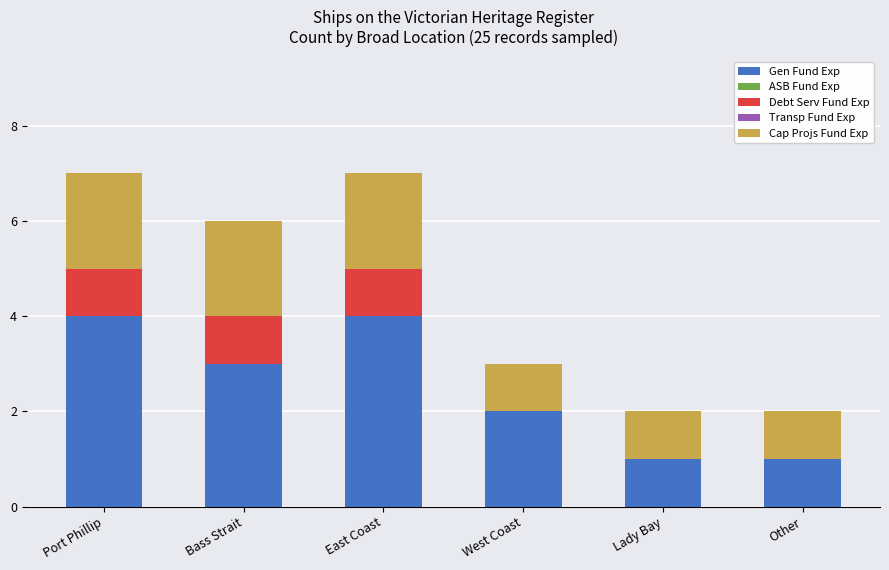

What is the maximum value for Gen Fund Exp?

4